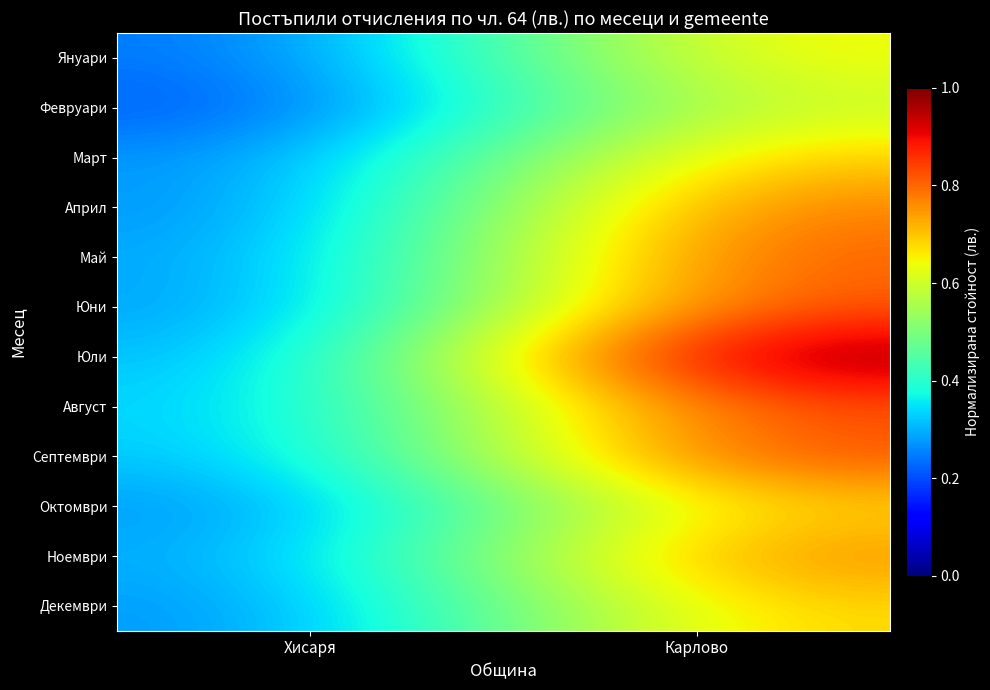

At how many categories does at least one series exceed 0?

2